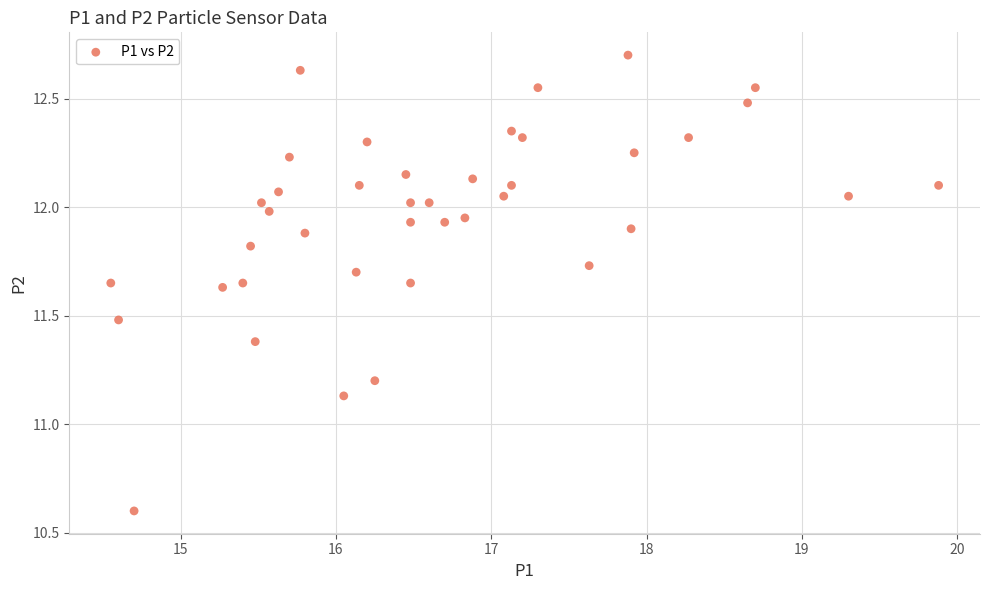

What is the range of X values (max minus min)?

5.3